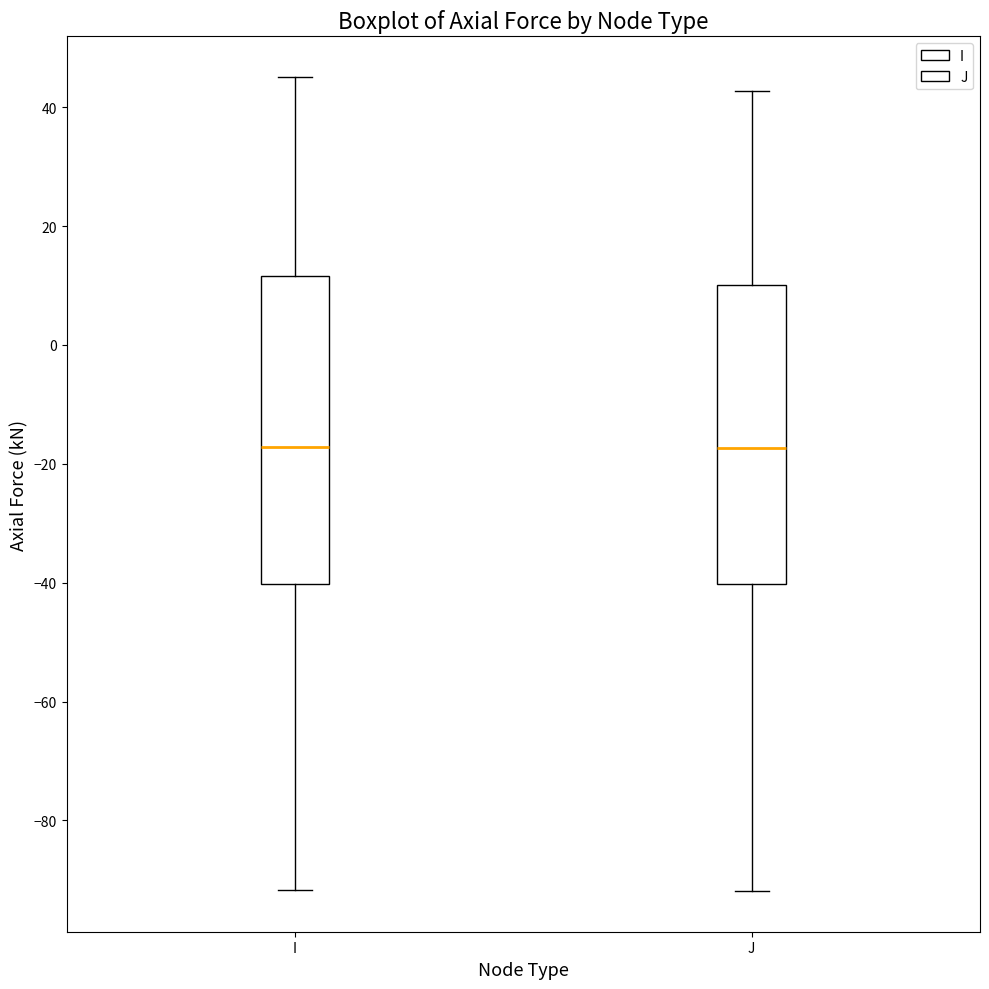

Reading left to right, read every box against the y-axis: the position of its median line, the range the box covers, and the ends of its whiskers. The values are not printed on the chart, so give them approximately, as read against the axis.

I: median -18, box -40 to 12, whiskers -92 to 46
J: median -18, box -40 to 10, whiskers -92 to 42